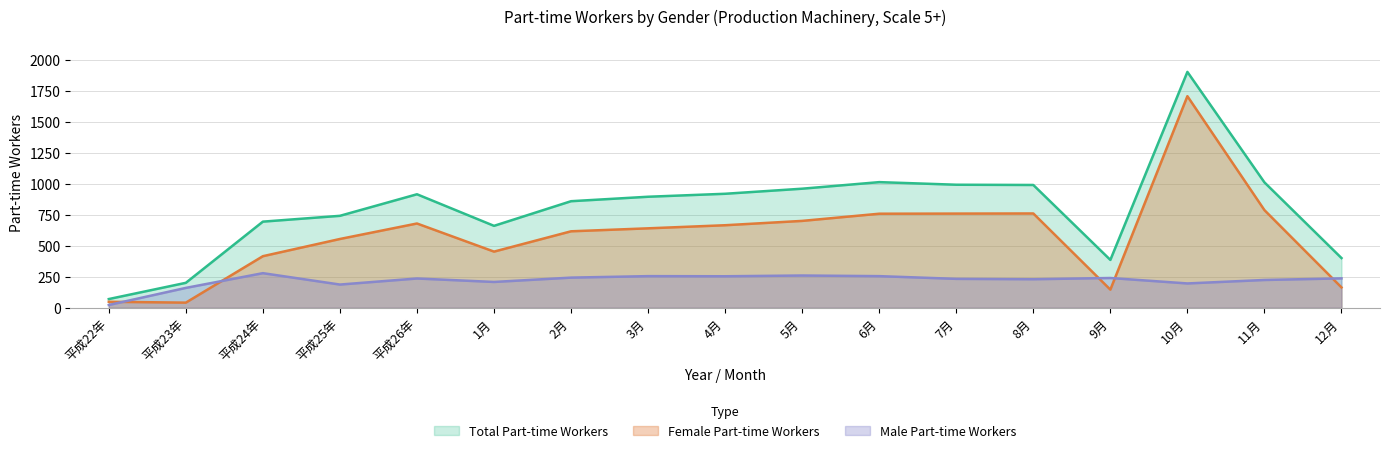

List the labels in order of Male Part-time Workers value, largest first.

平成24年, 5月, 3月, 6月, 4月, 2月, 9月, 12月, 平成26年, 7月, 8月, 11月, 1月, 10月, 平成25年, 平成23年, 平成22年